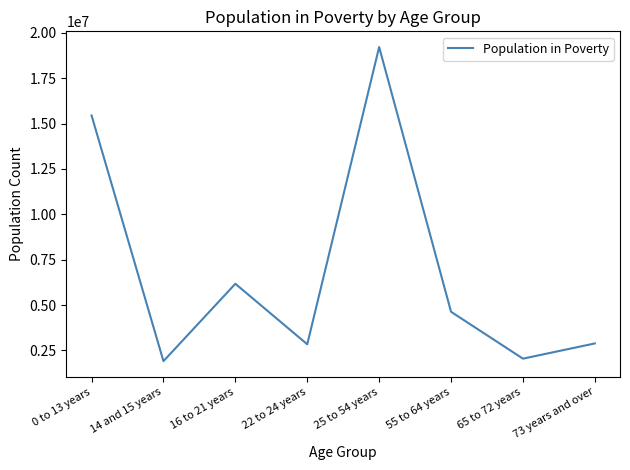

What is the sum of the values at 65 to 72 years and 14 and 15 years?

3954965